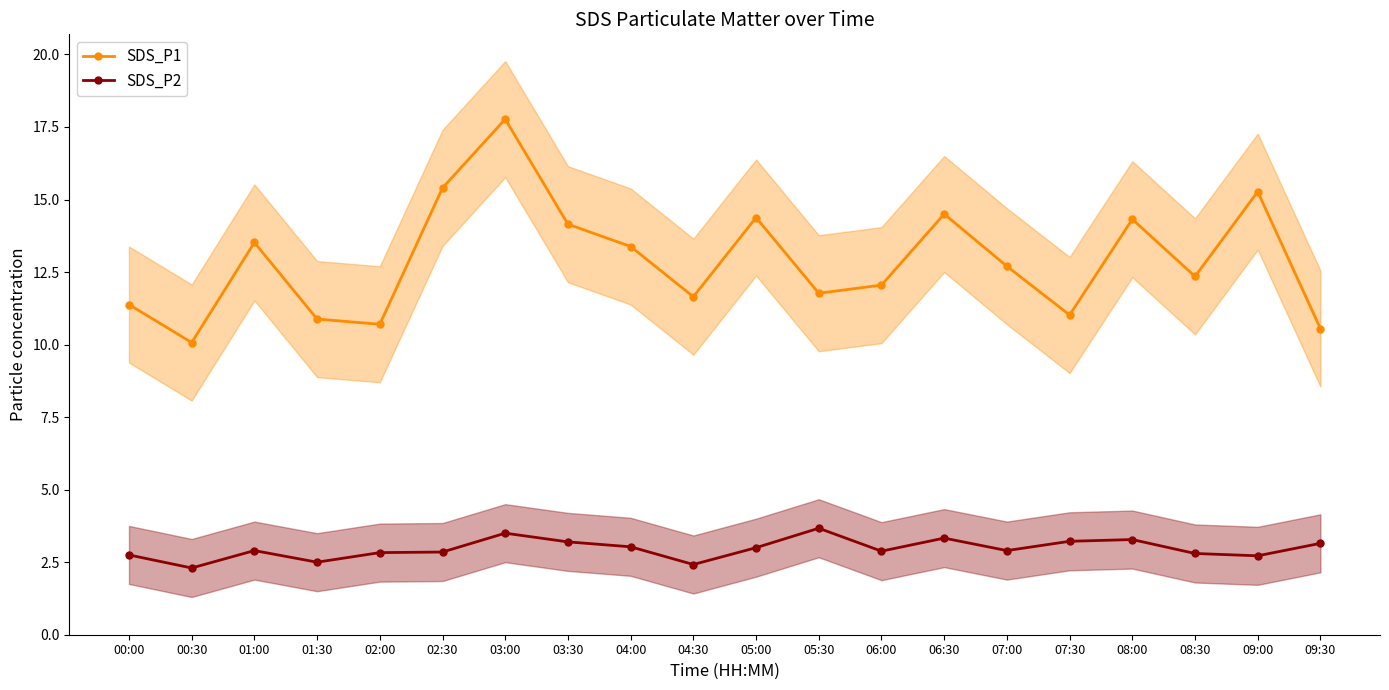

Reading left to right, transcribe all the data shown in this chart.

SDS_P1: 00:00=11.4	00:30=10.1	01:00=13.5	01:30=10.9	02:00=10.7	02:30=15.4	03:00=17.8	03:30=14.2	04:00=13.4	04:30=11.7	05:00=14.4	05:30=11.8	06:00=12.1	06:30=14.5	07:00=12.7	07:30=11.0	08:00=14.3	08:30=12.3	09:00=15.3	09:30=10.6
SDS_P2: 00:00=2.8	00:30=2.3	01:00=2.9	01:30=2.5	02:00=2.8	02:30=2.9	03:00=3.5	03:30=3.2	04:00=3.0	04:30=2.4	05:00=3.0	05:30=3.7	06:00=2.9	06:30=3.3	07:00=2.9	07:30=3.2	08:00=3.3	08:30=2.8	09:00=2.7	09:30=3.1